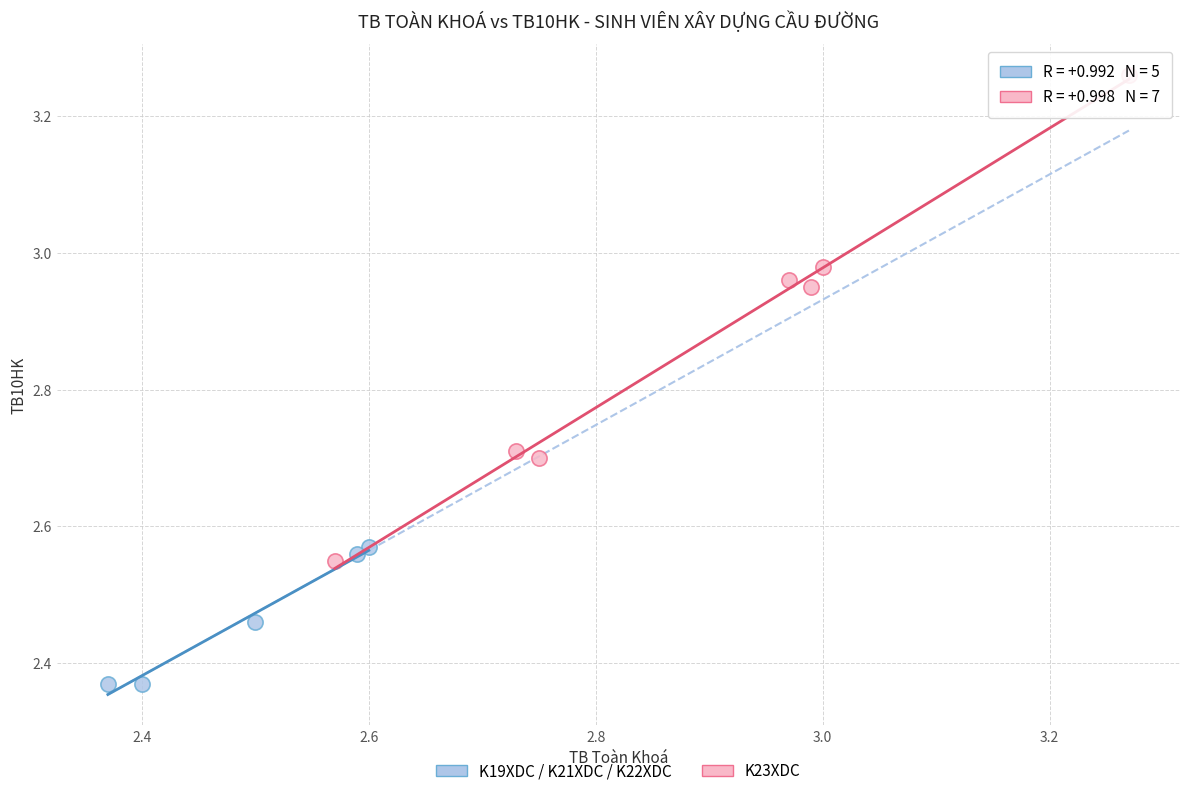

Which series contains the highest Y value?

K23XDC